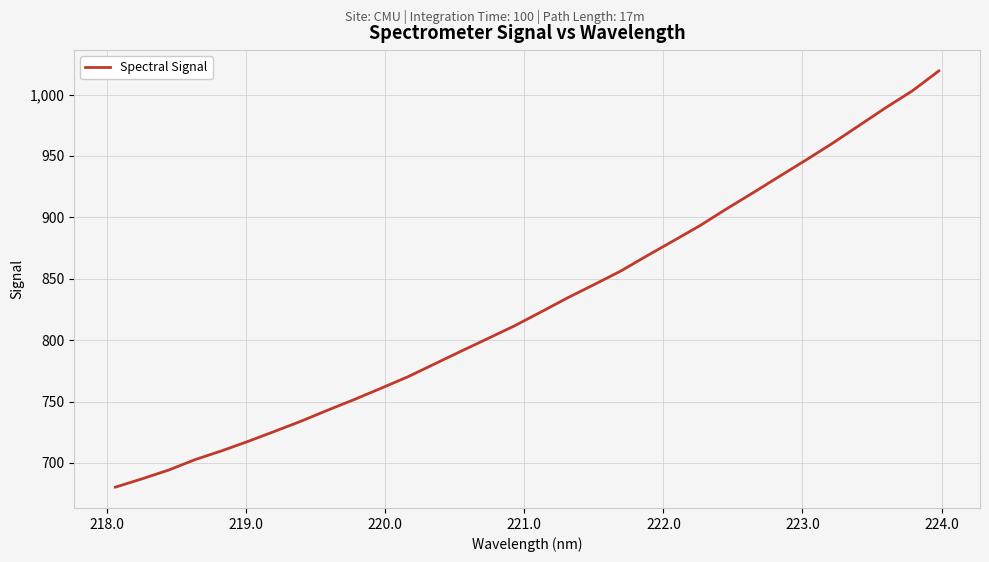

What is the minimum value shown in the chart?

680.2